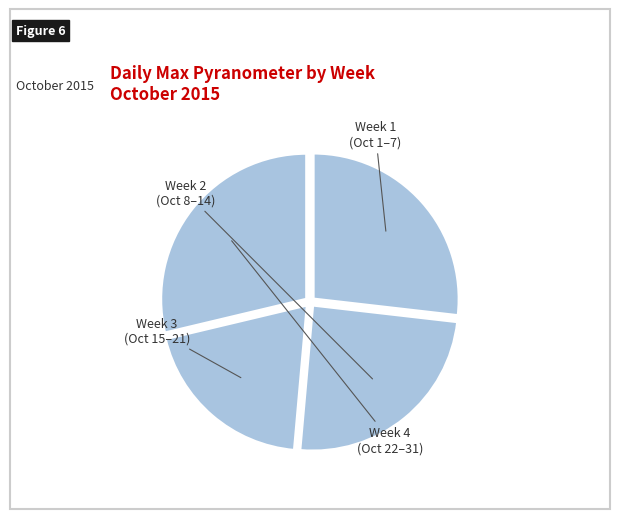

Does any single category account for the majority?

No